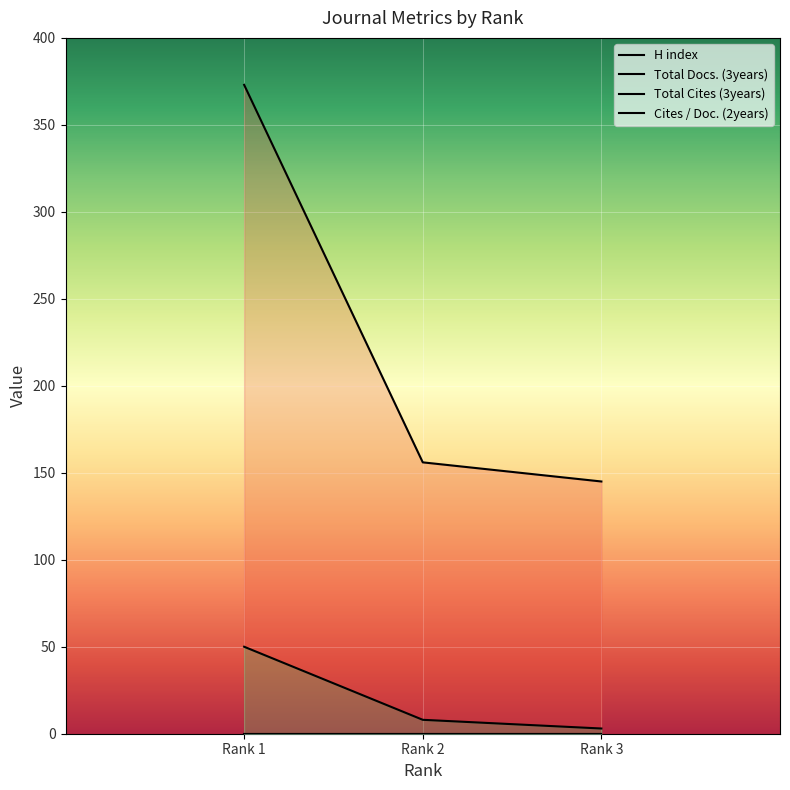

Which series has the widest spread of values?

H index